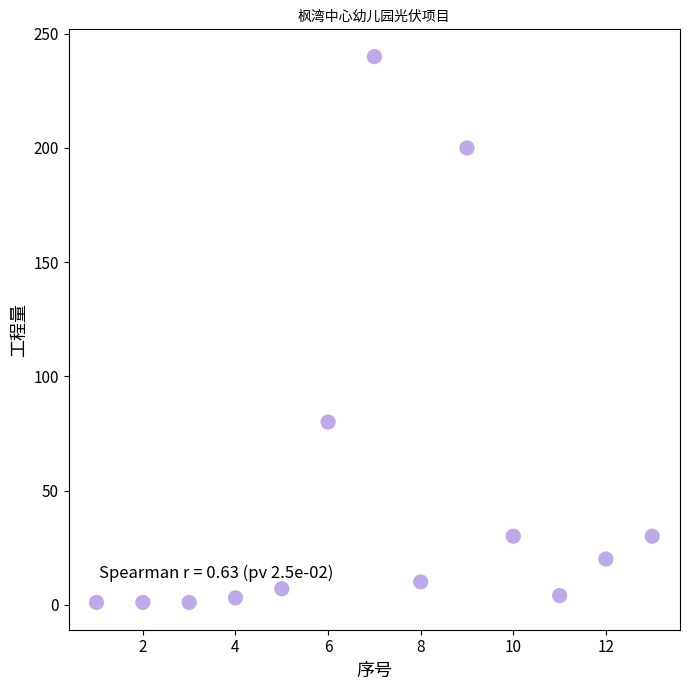

What Y value in the scatter plot is closest to 120?

80